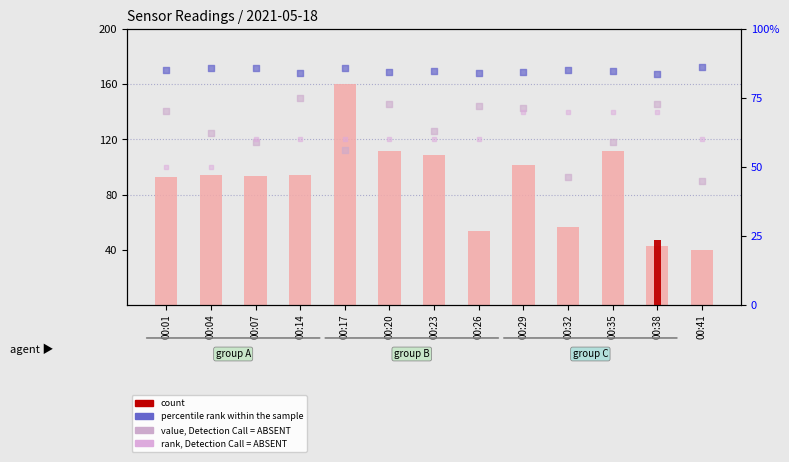

Which series has the largest total across all categories?

value, Detection Call = ABSENT